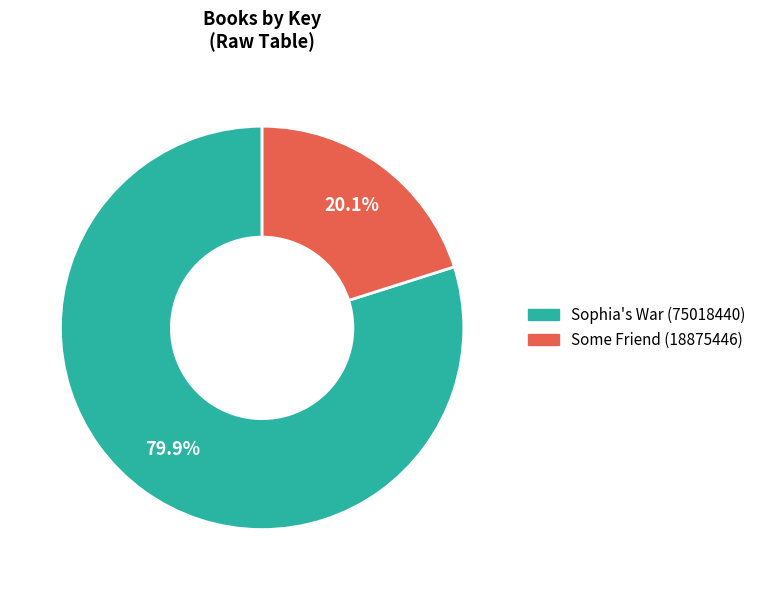

Approximately how many times larger is the value at Sophia's War (75018440) compared to Some Friend (18875446)?

4.0